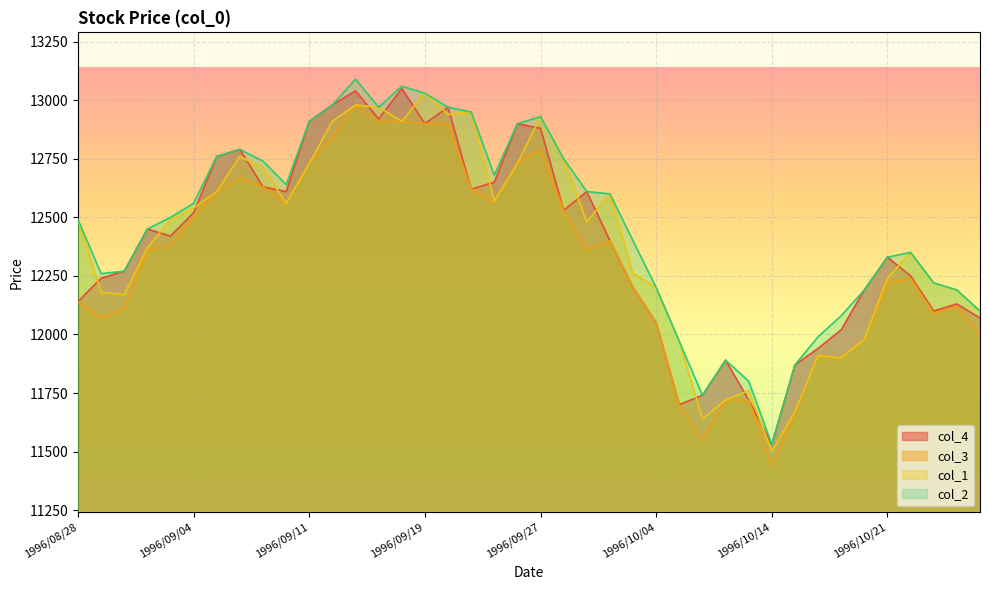

How many interior local valleys does the col_2 series have?

6